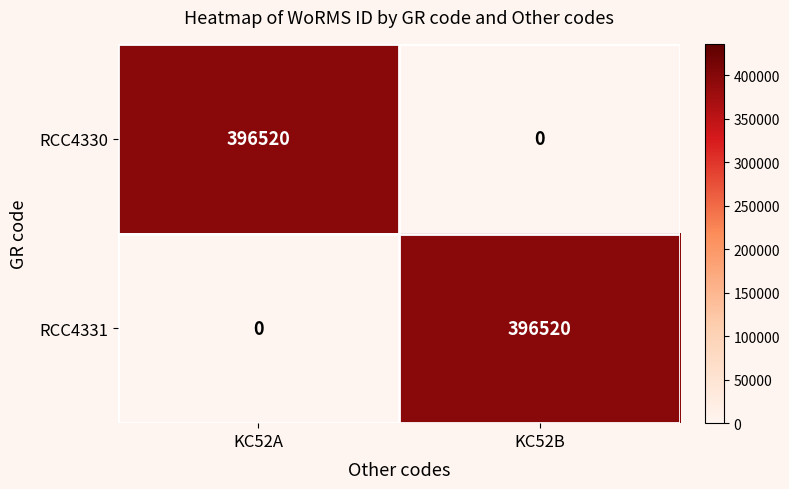

What is the spread (max minus min) of values at KC52B?

396520